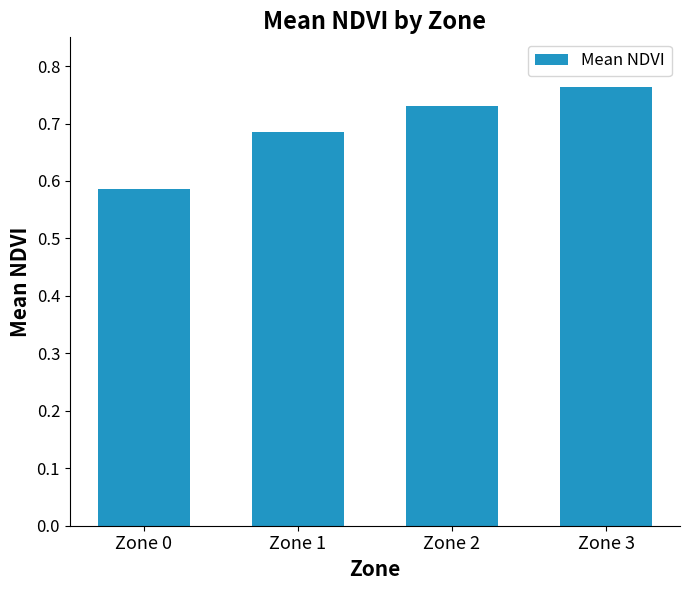

What is the sum of the values at Zone 1 and Zone 2?

1.4